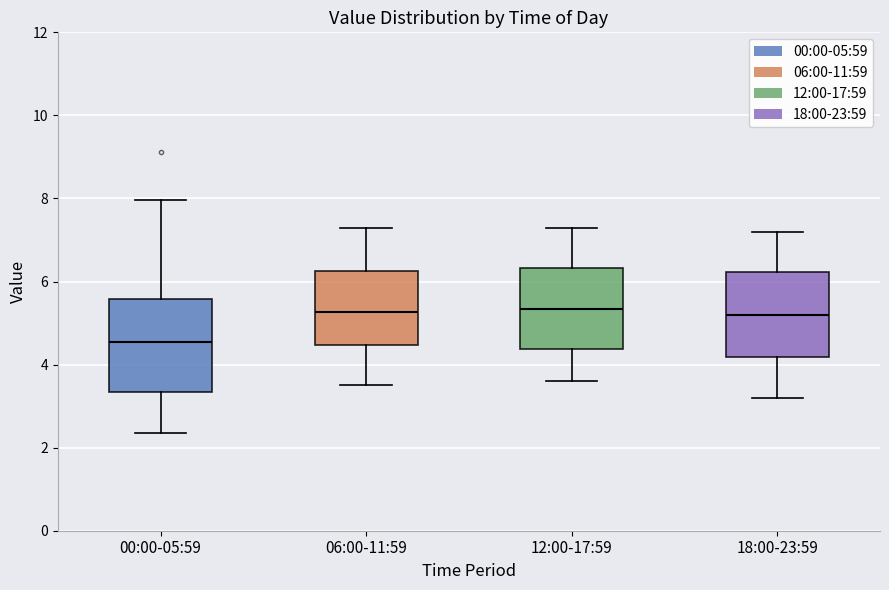

Reading left to right, transcribe this box plot: for each box, give where its median line is, the range the box spans, and where its two whiskers end, as read against the y-axis. The values are not printed on the chart, so give them approximately, as read against the axis.

00:00-05:59: median 4.6, box 3.4 to 5.6, whiskers 2.4 to 8.0
06:00-11:59: median 5.2, box 4.4 to 6.2, whiskers 3.6 to 7.4
12:00-17:59: median 5.4, box 4.4 to 6.4, whiskers 3.6 to 7.4
18:00-23:59: median 5.2, box 4.2 to 6.2, whiskers 3.2 to 7.2